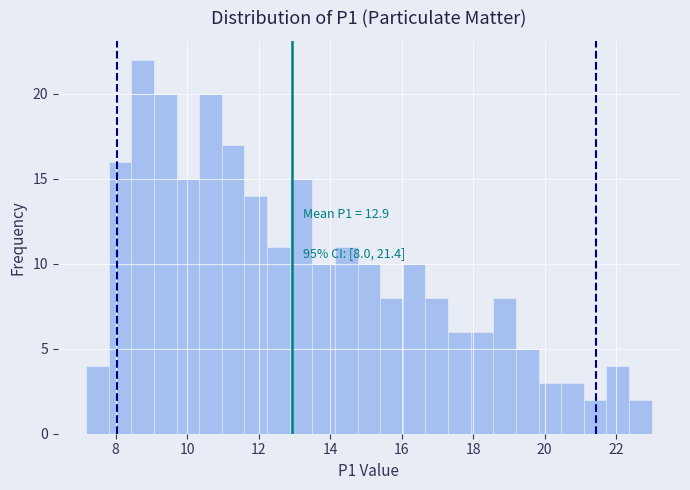

Around what value on the x-axis is the tallest bar? Give the approximate position of its centre, as read against the axis.

8.8